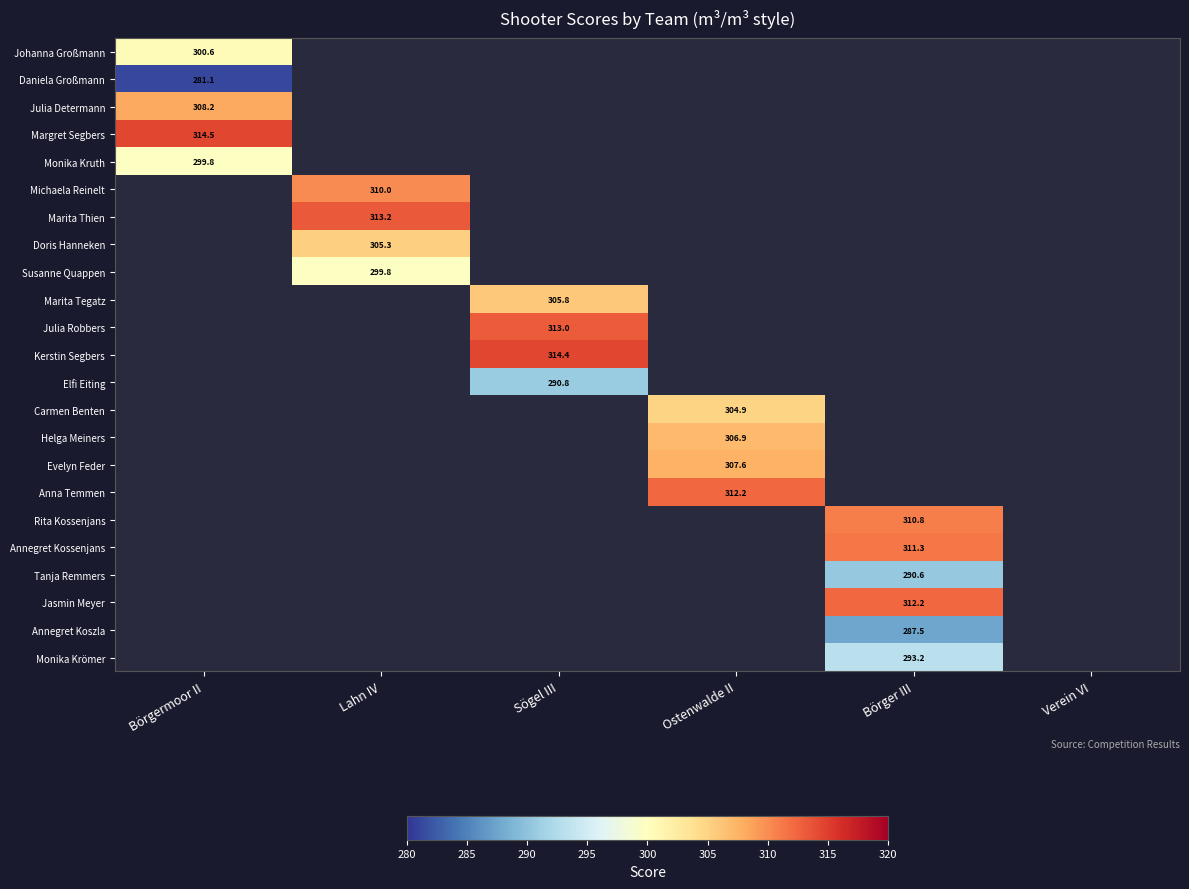

Which category has the lowest value across all series?

Börgermoor II